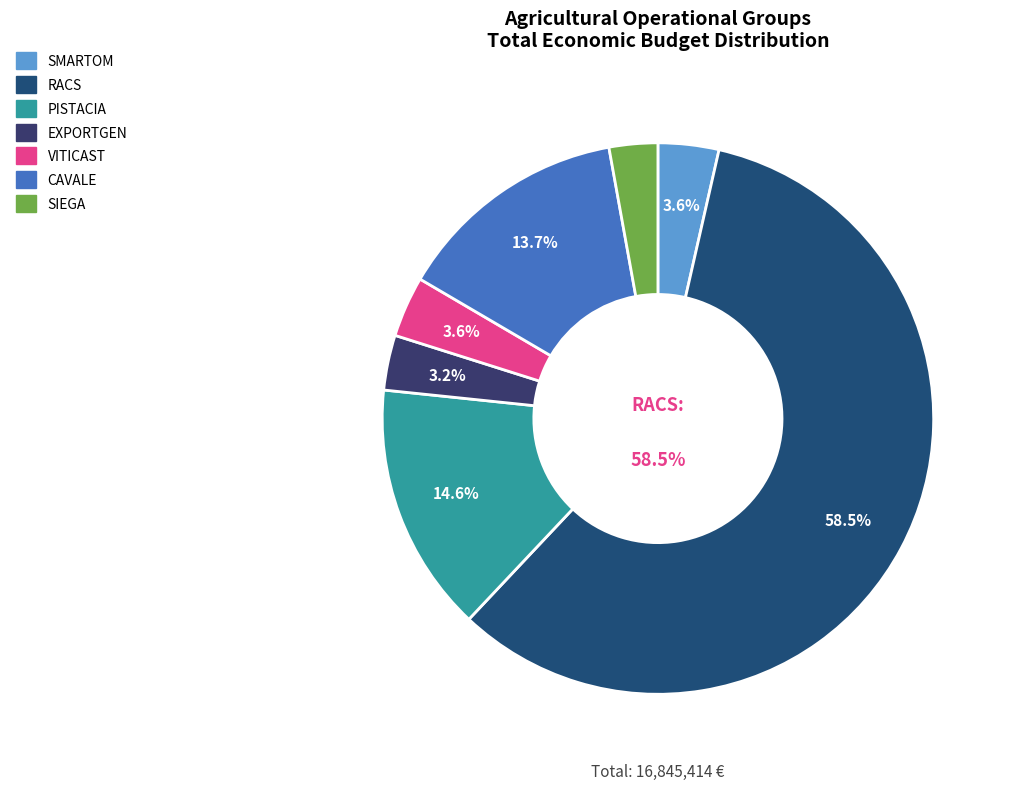

Count the number of slices in the pie.

7